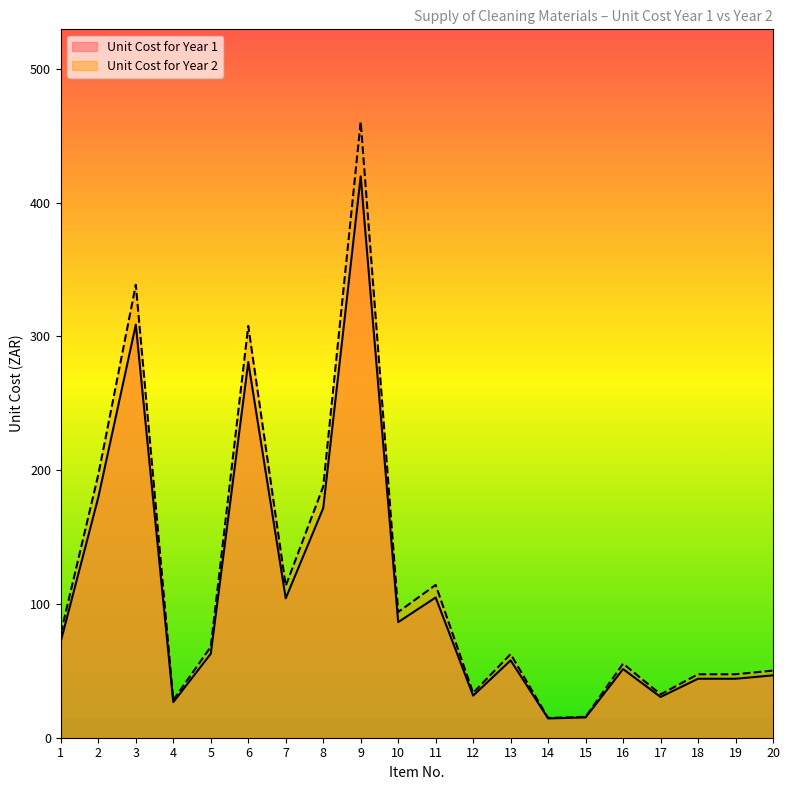

What is the lowest value of the Unit Cost for Year 2 series?

14.8